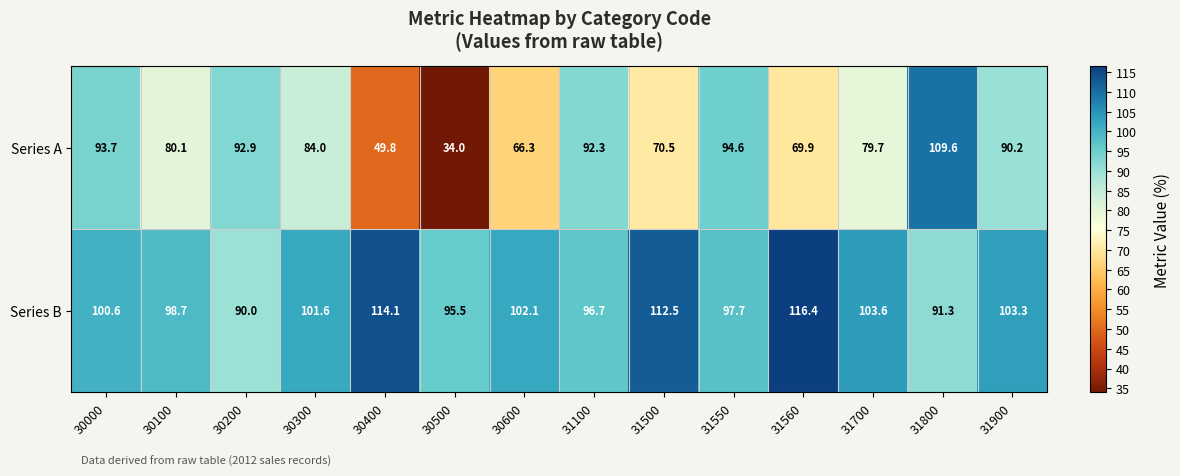

Which series has the largest total across all categories?

Series B